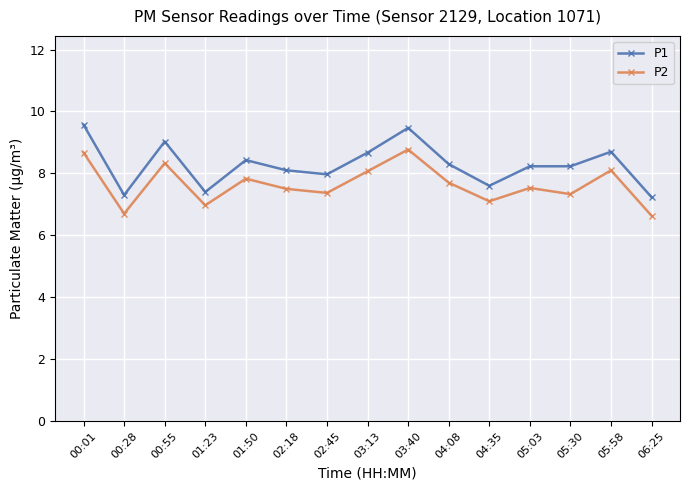

What is the maximum value shown in the chart?

9.6